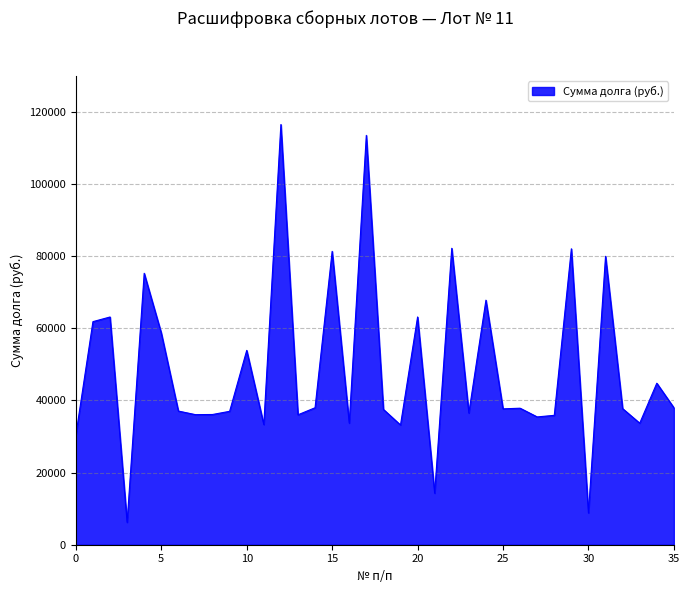

What is the maximum value shown in the chart?

116477.3